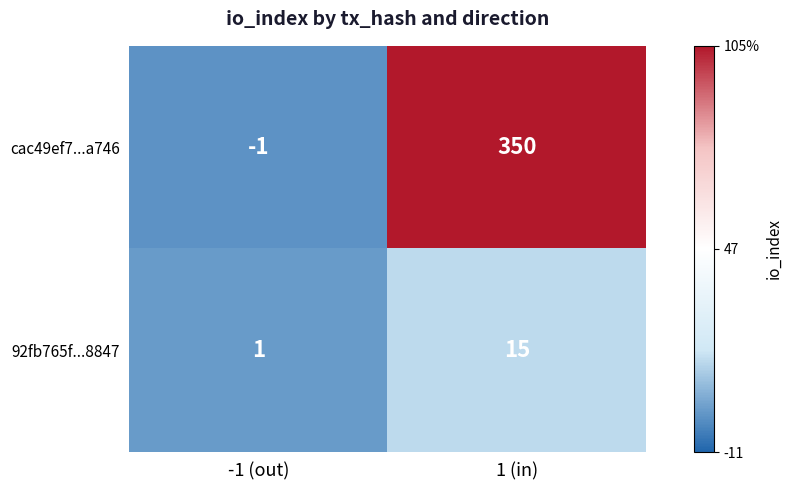

The cac49ef7...a746 series shows 79 at 1 (in). True or false?

False